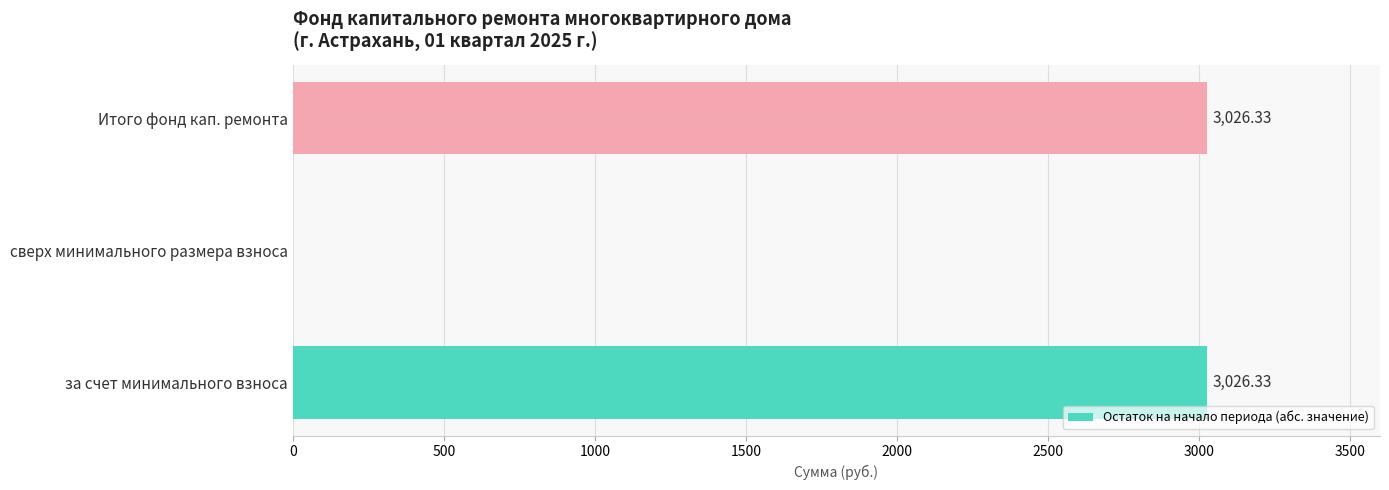

Between за счет минимального взноса and сверх минимального размера взноса, which is larger?

за счет минимального взноса